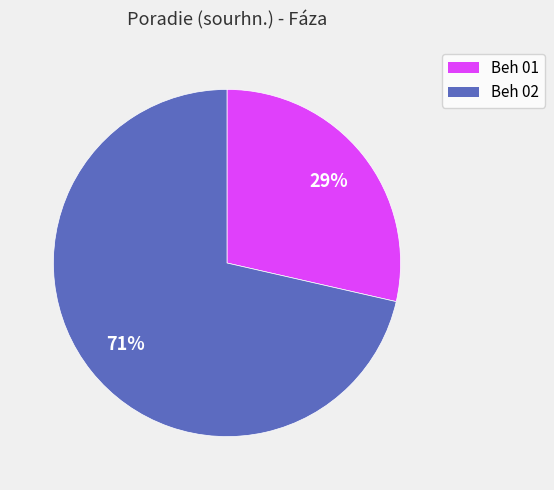

The Beh 02 slice represents 57% of the pie. True or false?

False